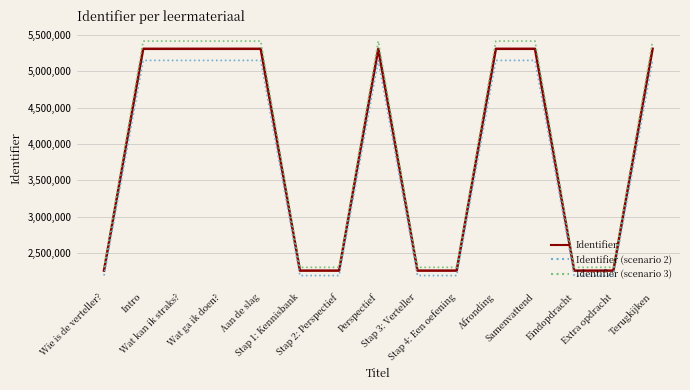

What is the lowest value of the Identifier (scenario 2) series?

2194702.6